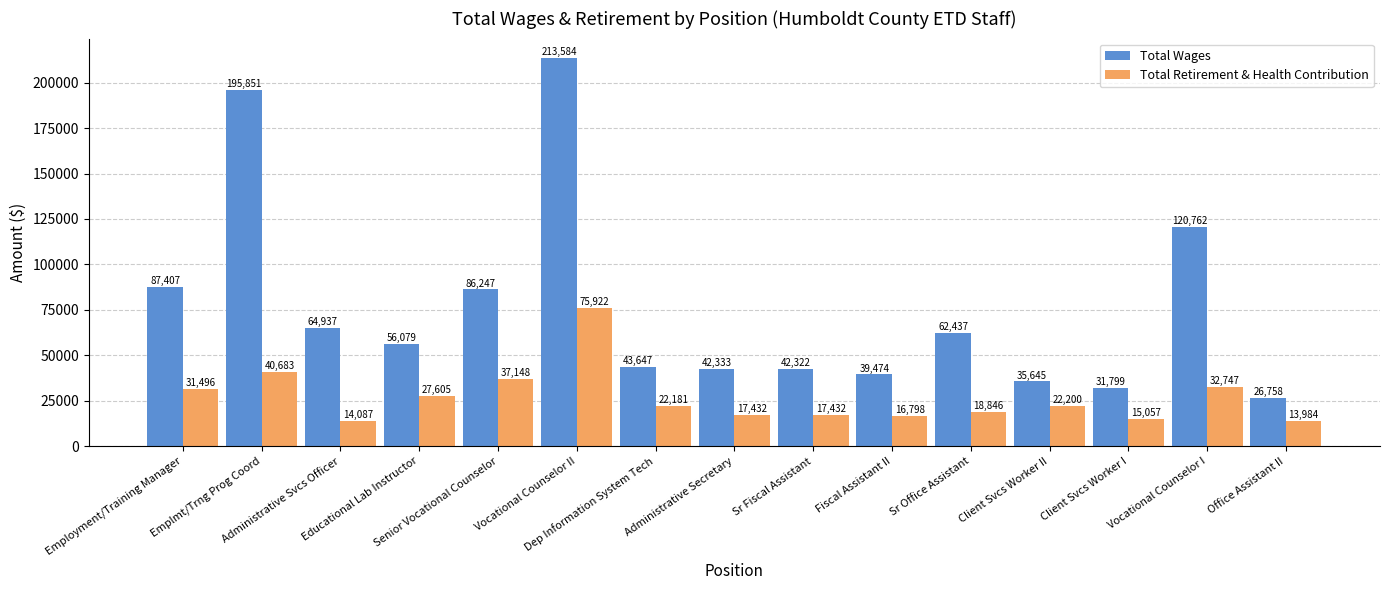

What is the difference between the highest and lowest values at Office Assistant II?

12774